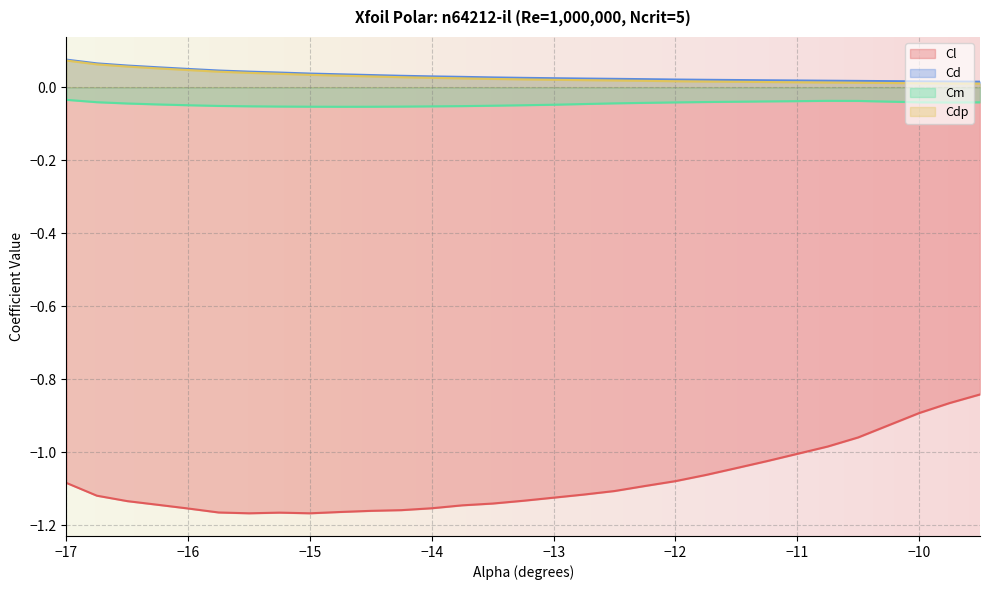

True or false: Cm has a value of -0.1 at -11.5.

False